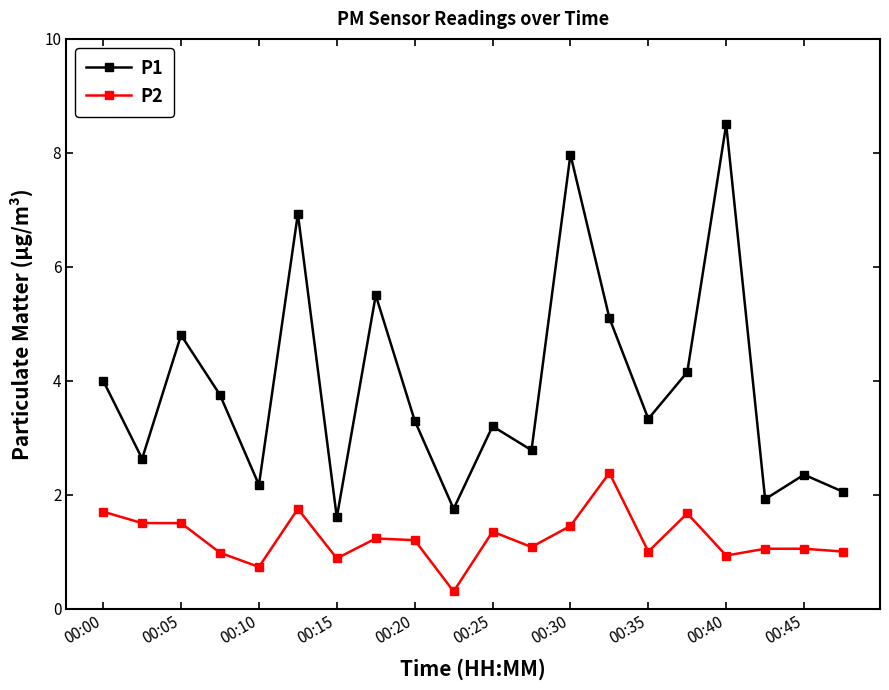

Rank the series by their average value, from lowest to highest.

P2, P1